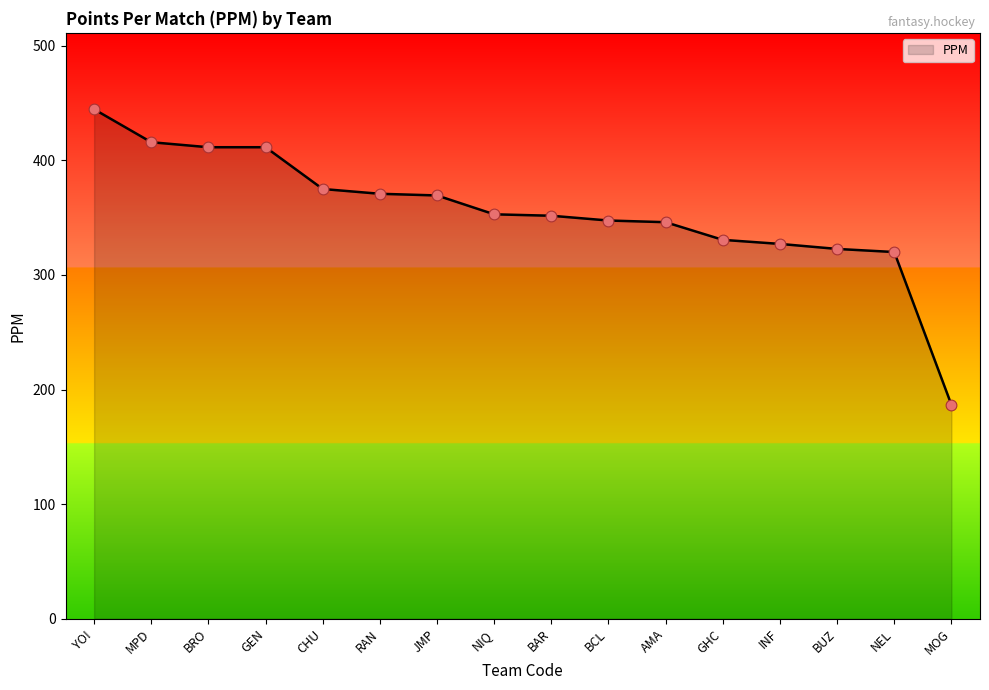

Which has a higher value, NIQ or BUZ?

NIQ